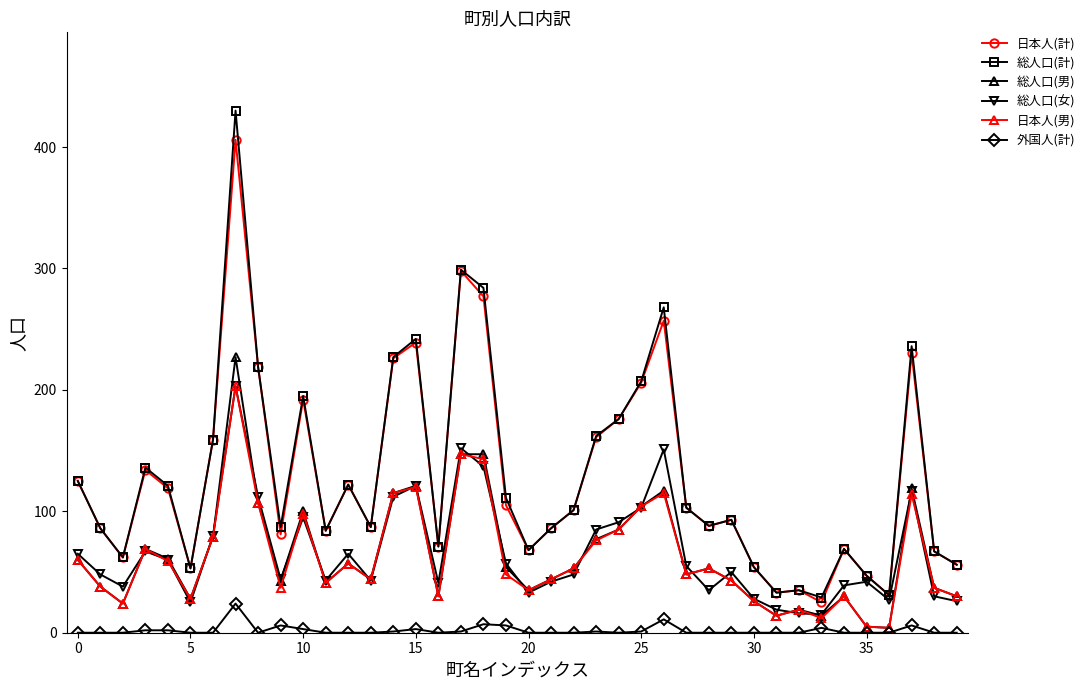

Which series has the largest range (max minus min)?

総人口(計)